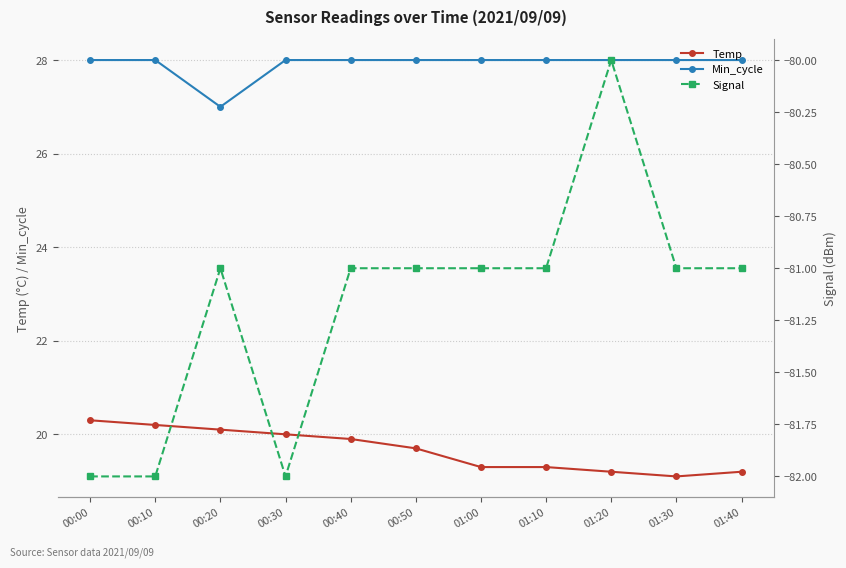

At which category does the chart reach its minimum across all series?

00:00